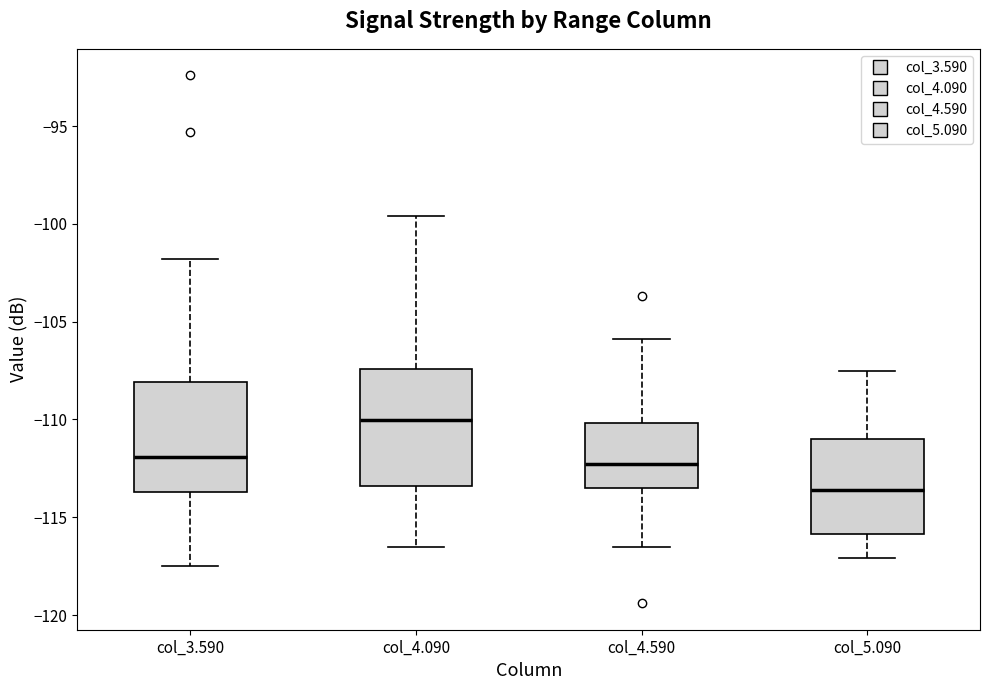

Reading left to right, read every box against the y-axis: the position of its median line, the range the box covers, and the ends of its whiskers. The values are not printed on the chart, so give them approximately, as read against the axis.

col_3.590: median -112.0, box -113.5 to -108.0, whiskers -117.5 to -102.0
col_4.090: median -110.0, box -113.5 to -107.5, whiskers -116.5 to -99.5
col_4.590: median -112.5, box -113.5 to -110.0, whiskers -116.5 to -106.0
col_5.090: median -113.5, box -116.0 to -111.0, whiskers -117.0 to -107.5